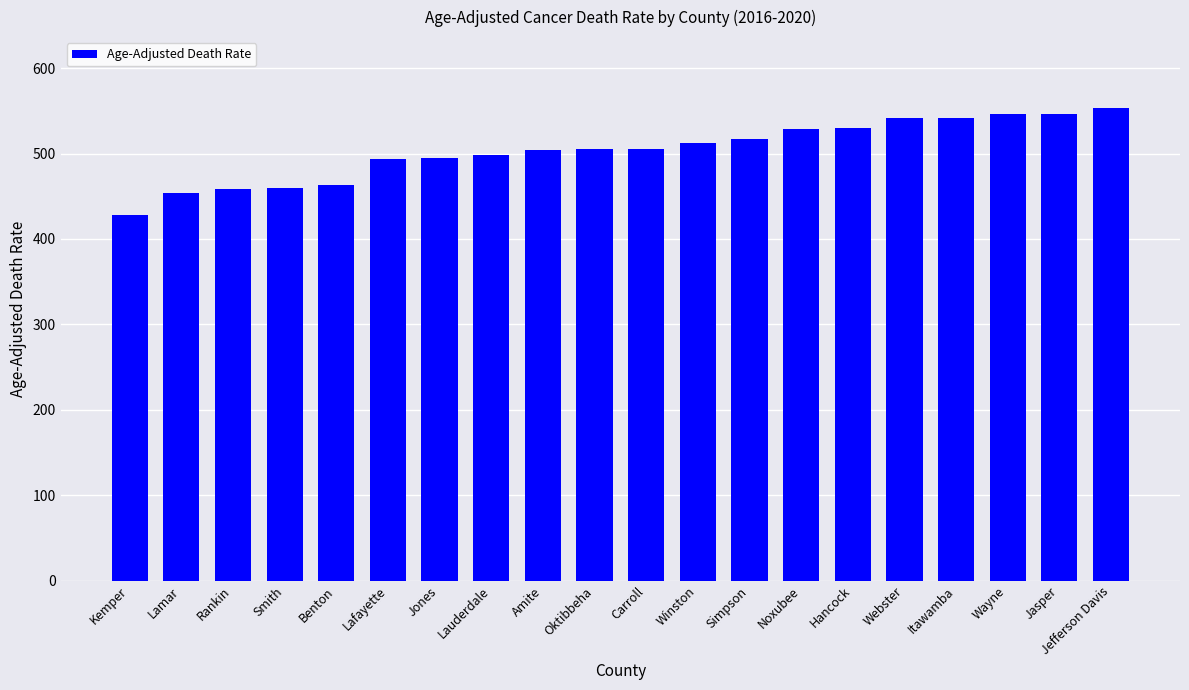

The chart shows a value of 741.2 at Benton. True or false?

False